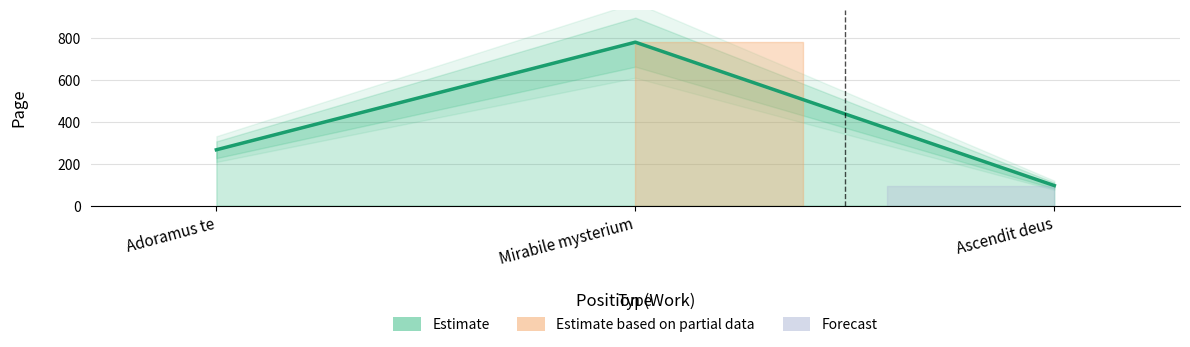

Reading right to left, what are all the values shown in this chart?

96	781	267